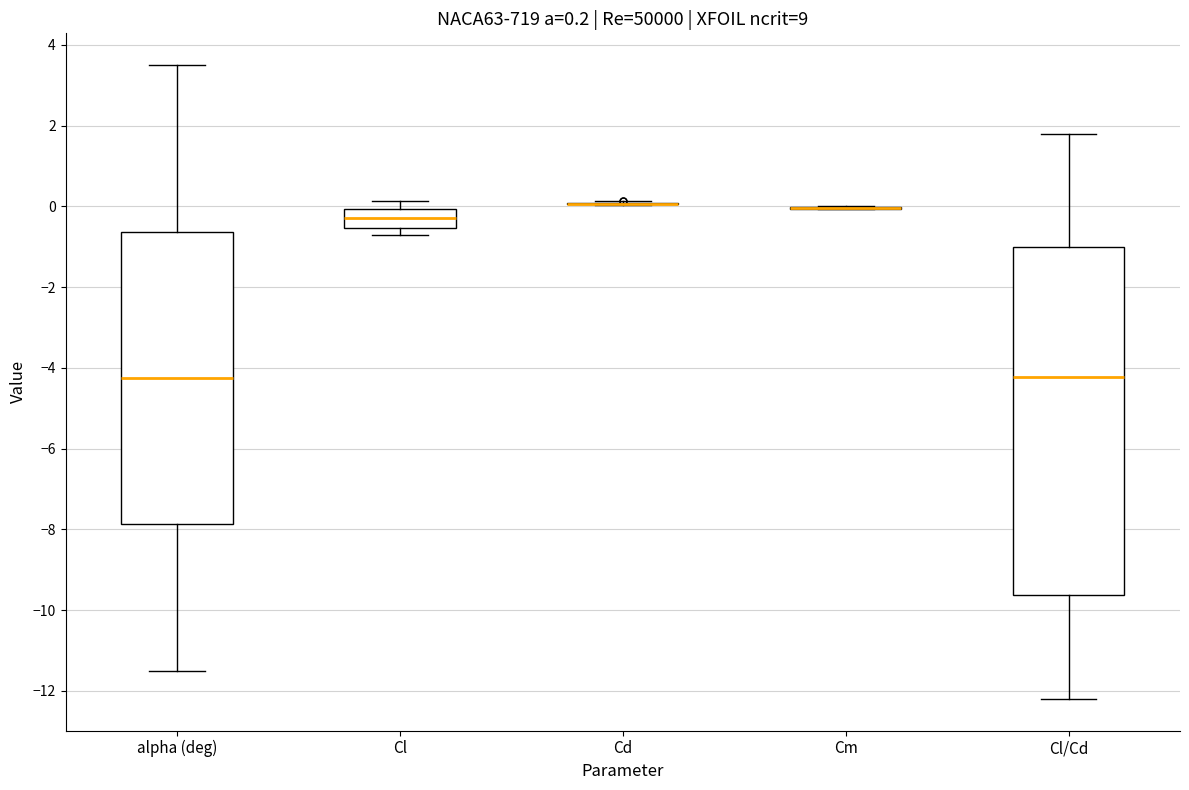

Comparing the boxes themselves (not the whiskers), which one is the tallest?

Cl/Cd